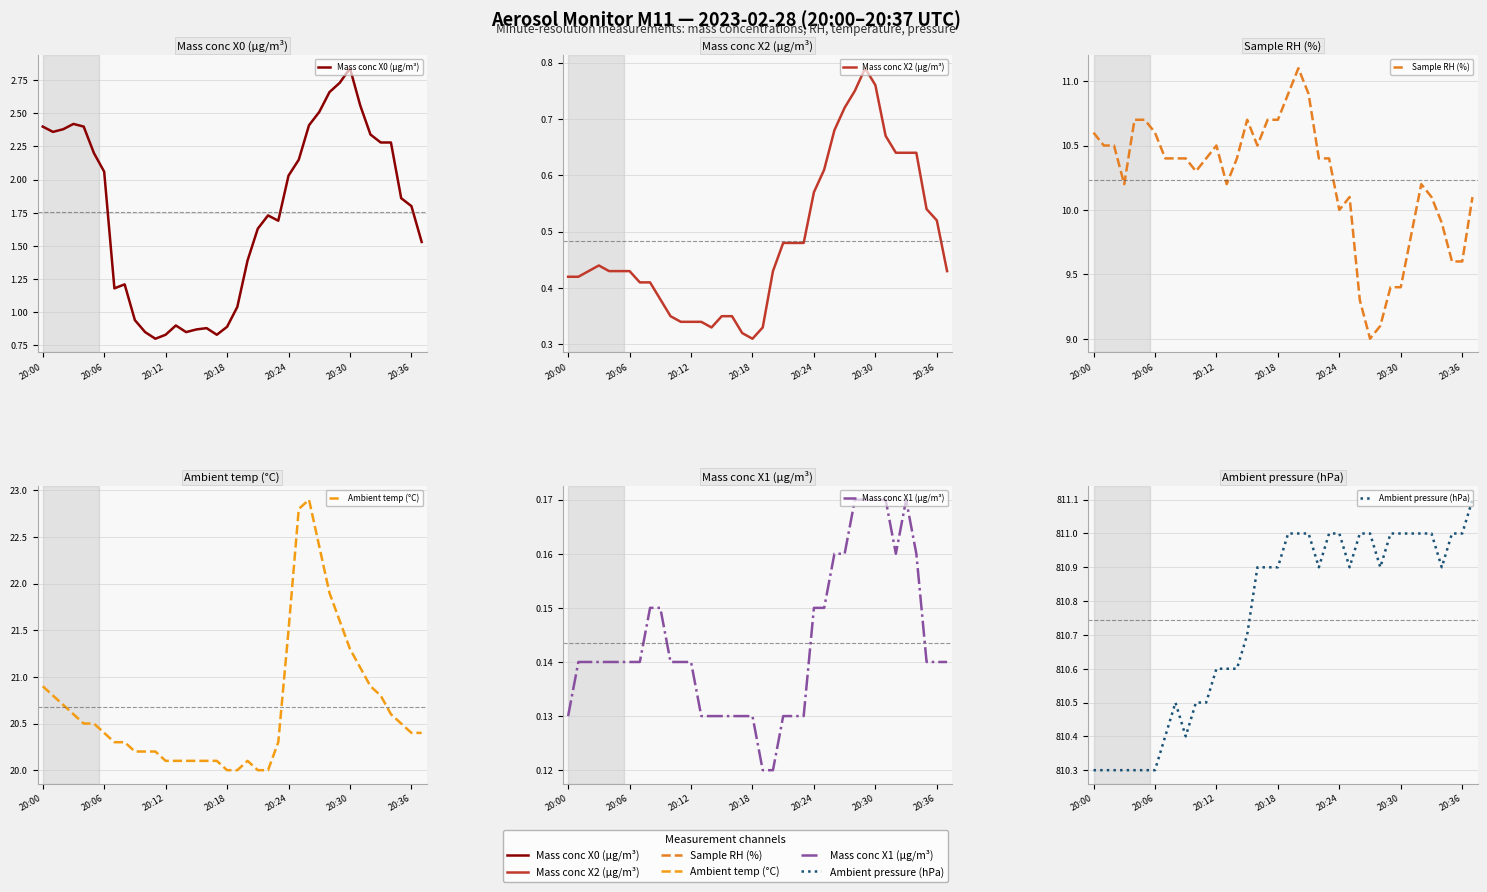

What is the total value across all series at 31?

845.3